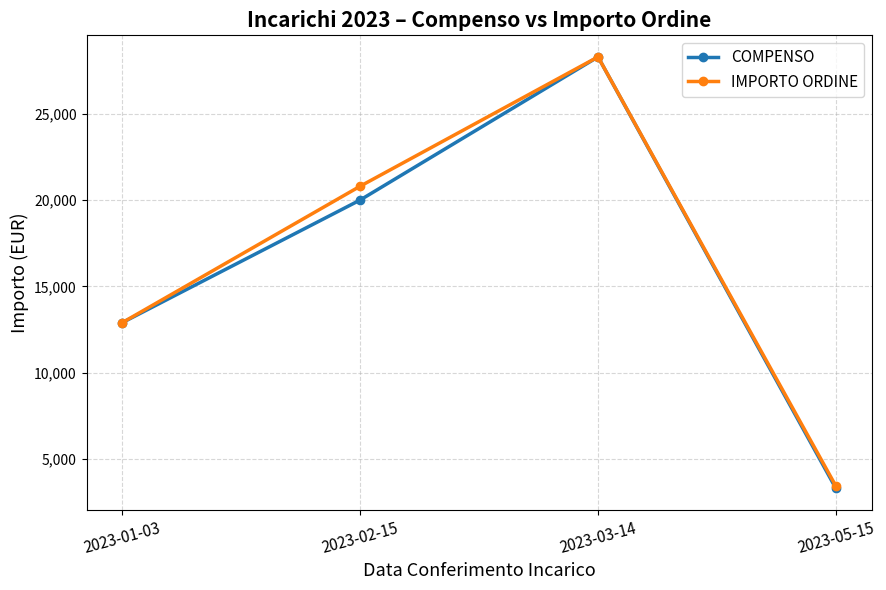

The IMPORTO ORDINE series shows 28288.0 at 2023-03-14. True or false?

True